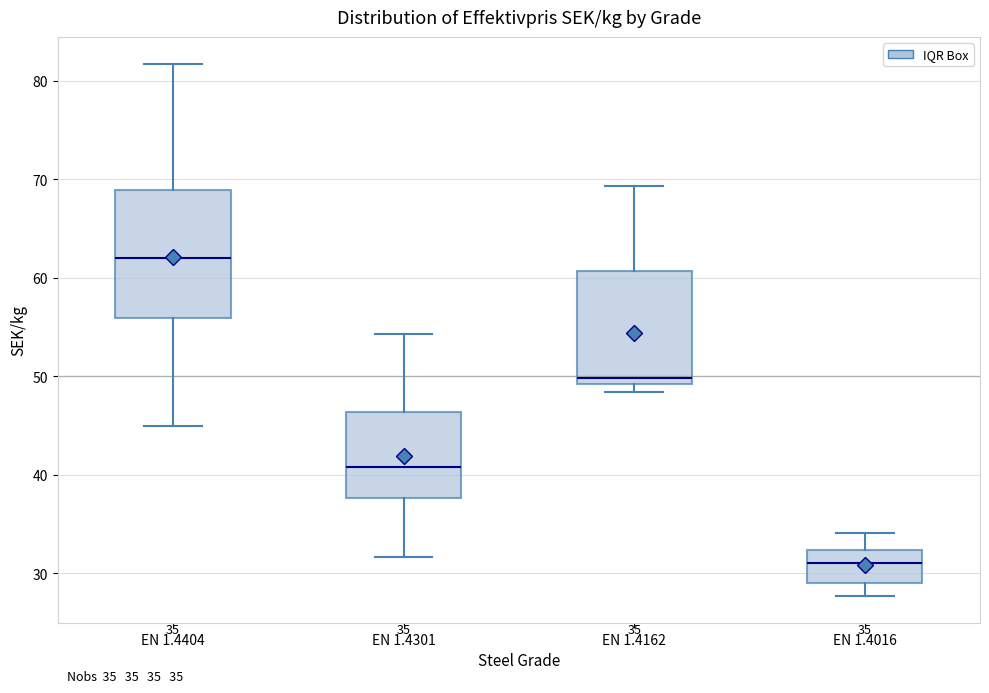

Comparing the boxes themselves (not the whiskers), which one is the tallest?

EN 1.4404